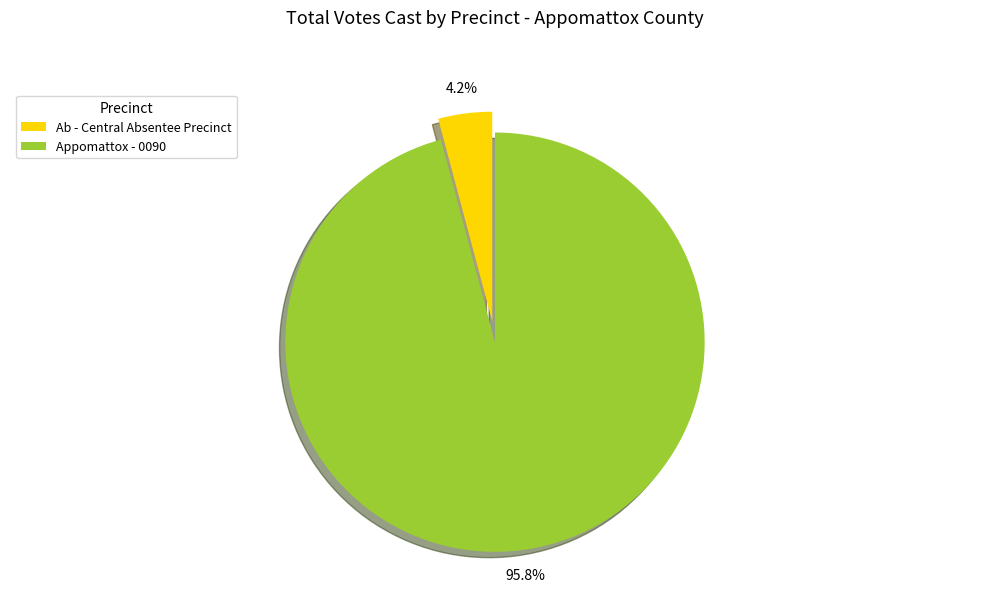

What is the total percentage of Appomattox - 0090 and Ab - Central Absentee Precinct?

100.0%